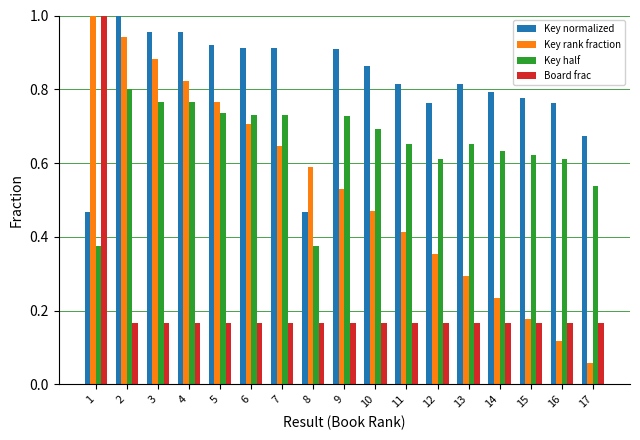

Is the value of Key rank fraction at 10 greater than the value of Board frac at 12?

Yes